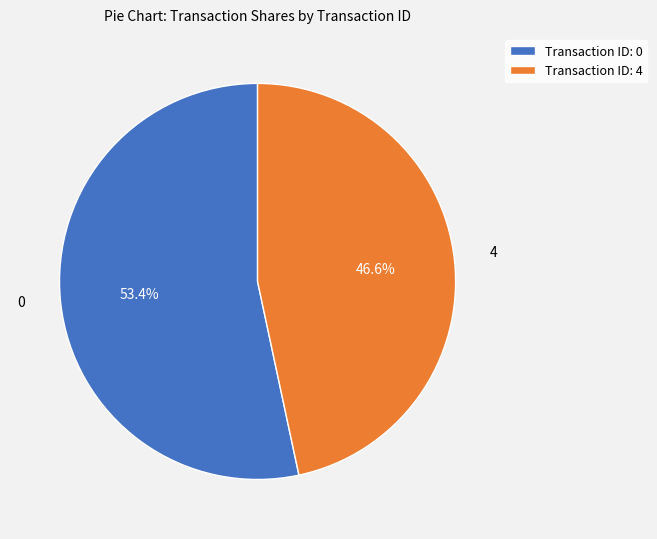

Rank the categories by value from highest to lowest.

0, 4